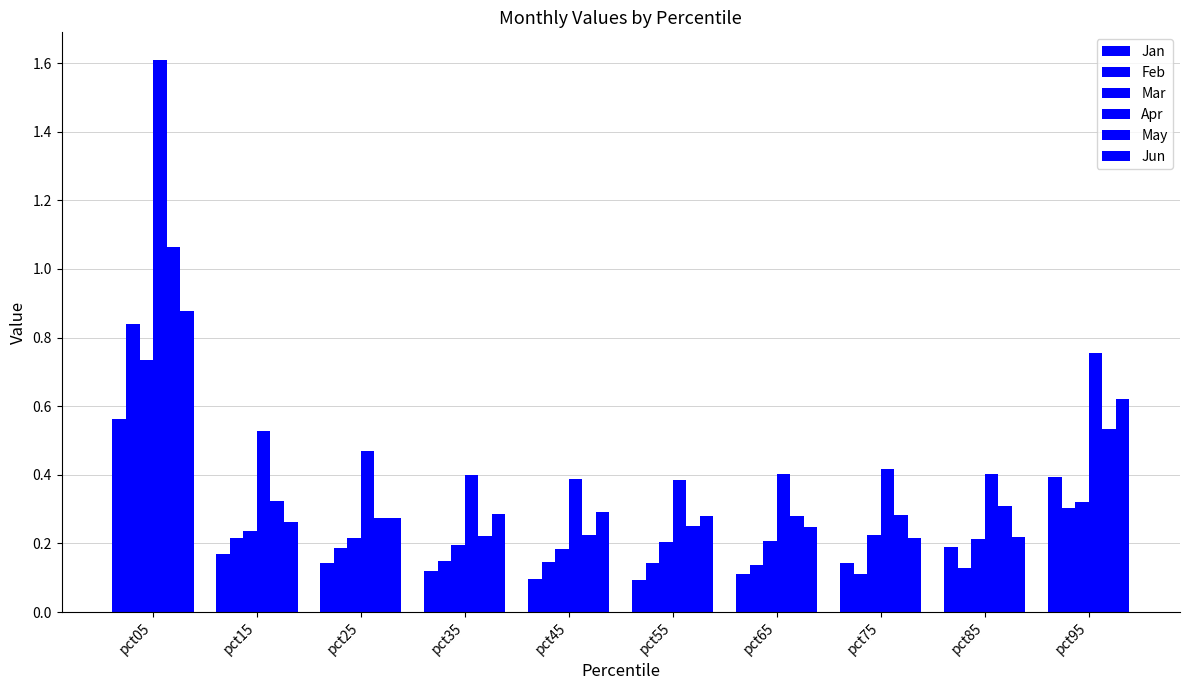

Where is Jan nearest to the value 0?

pct55